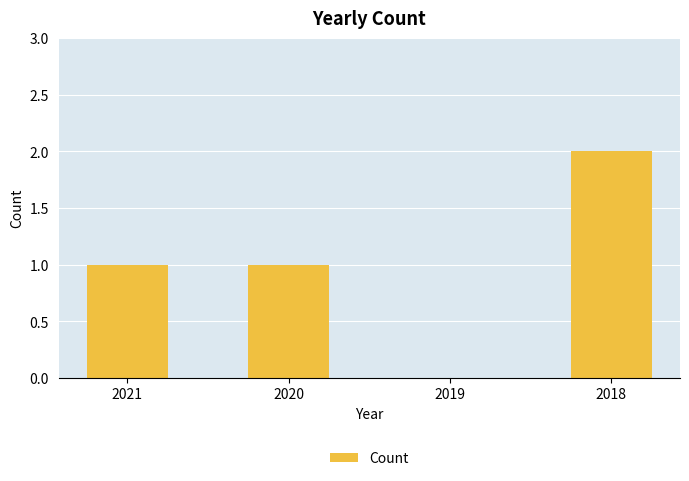

What is the difference between the values at 2018 and 2021?

1